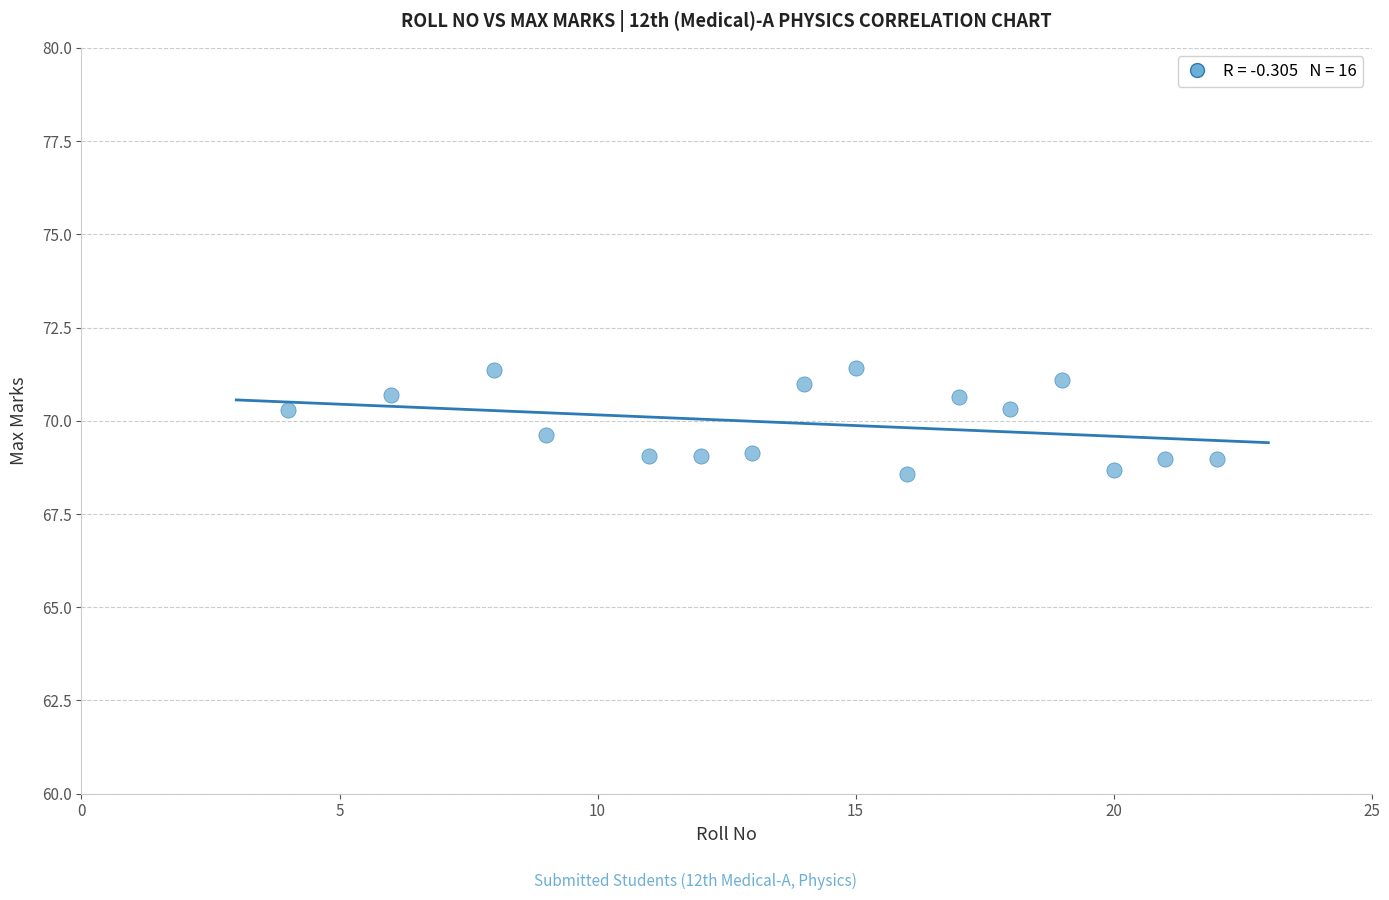

What is the range of X values (max minus min)?

18.0